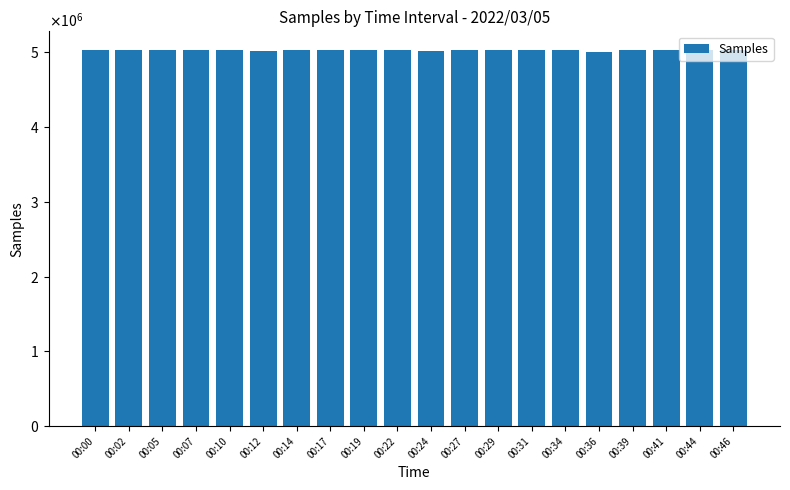

What is the change in value from 00:00 to 00:39?

-1990